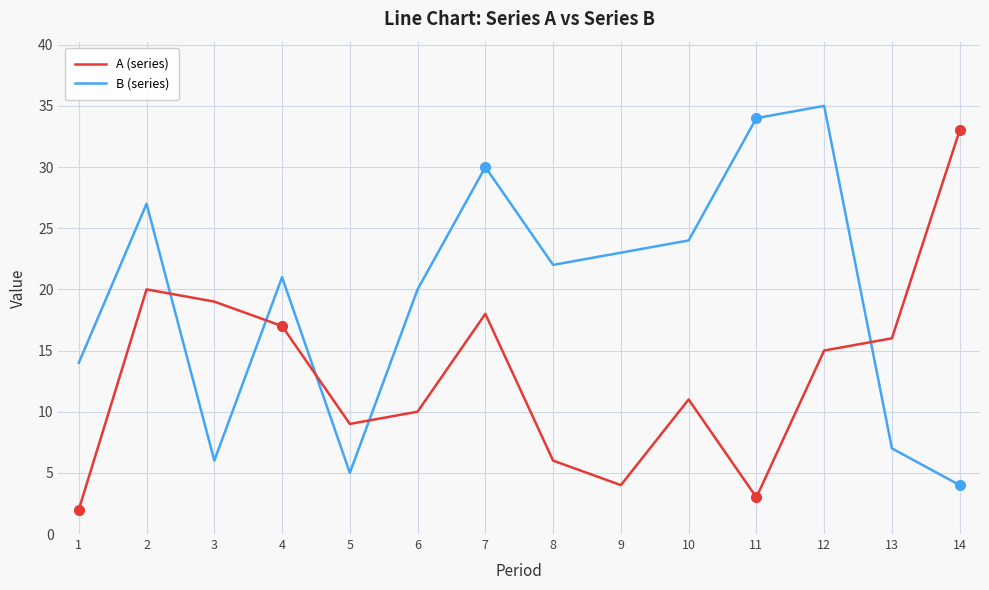

What is the greatest value displayed?

35